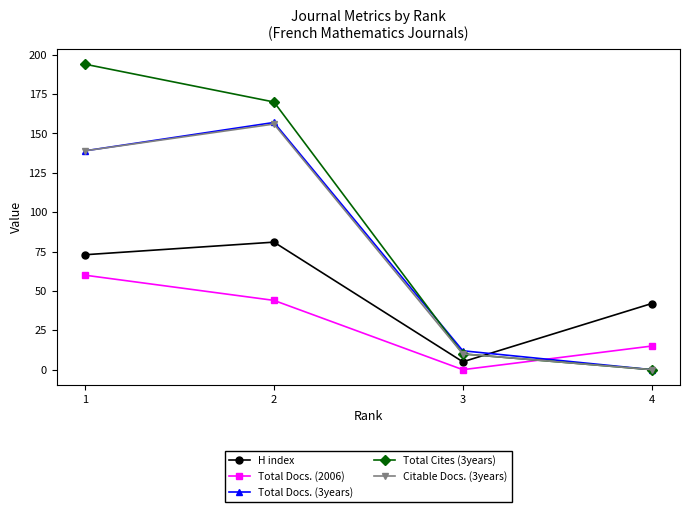

After their last crossing, which series has the higher values: H index or Citable Docs. (3years)?

H index